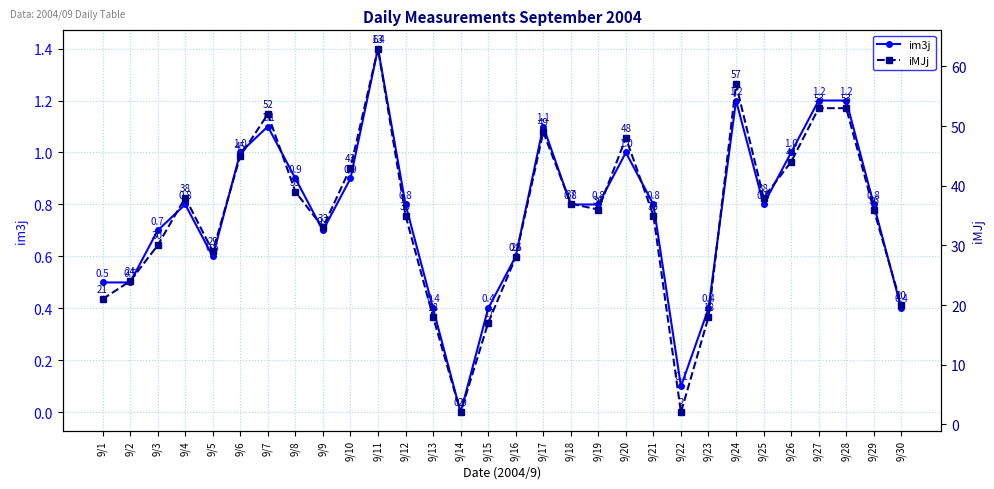

Reading right to left, list all the values displayed in this chart.

im3j: 0.4	0.8	1.2	1.2	1.0	0.8	1.2	0.4	0.1	0.8	1.0	0.8	0.8	1.1	0.6	0.4	0.0	0.4	0.8	1.4	0.9	0.7	0.9	1.1	1.0	0.6	0.8	0.7	0.5	0.5
iMJj: 20.0	36.0	53.0	53.0	44.0	38.0	57.0	18.0	2.0	35.0	48.0	36.0	37.0	49.0	28.0	17.0	2.0	18.0	35.0	63.0	43.0	33.0	39.0	52.0	45.0	29.0	38.0	30.0	24.0	21.0